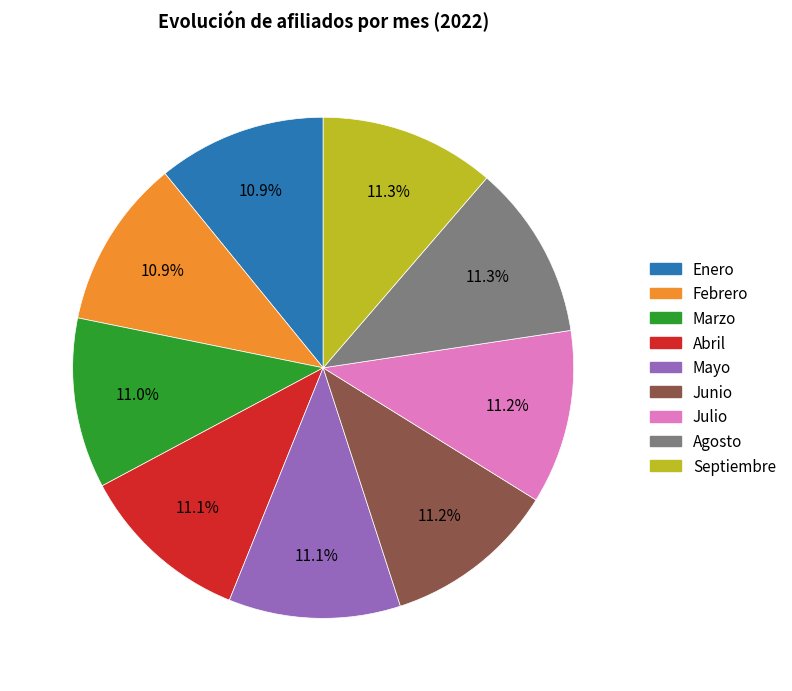

Is there any slice that represents more than half of the pie?

No